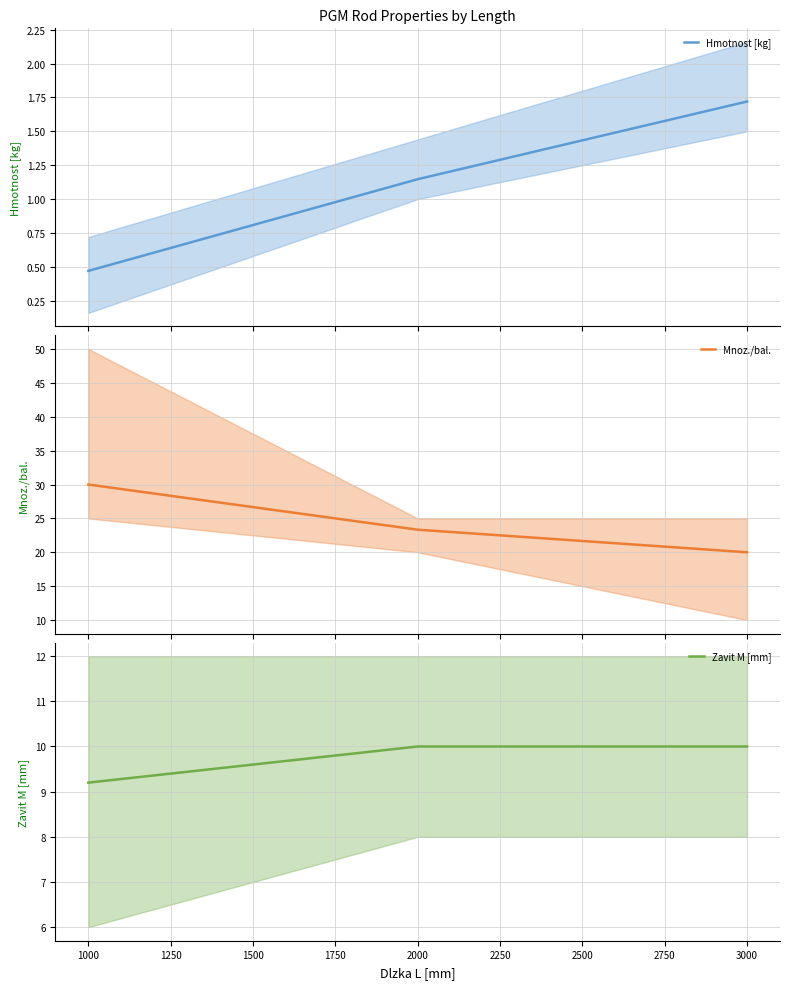

Which series has the largest total across all categories?

Mnoz./bal.